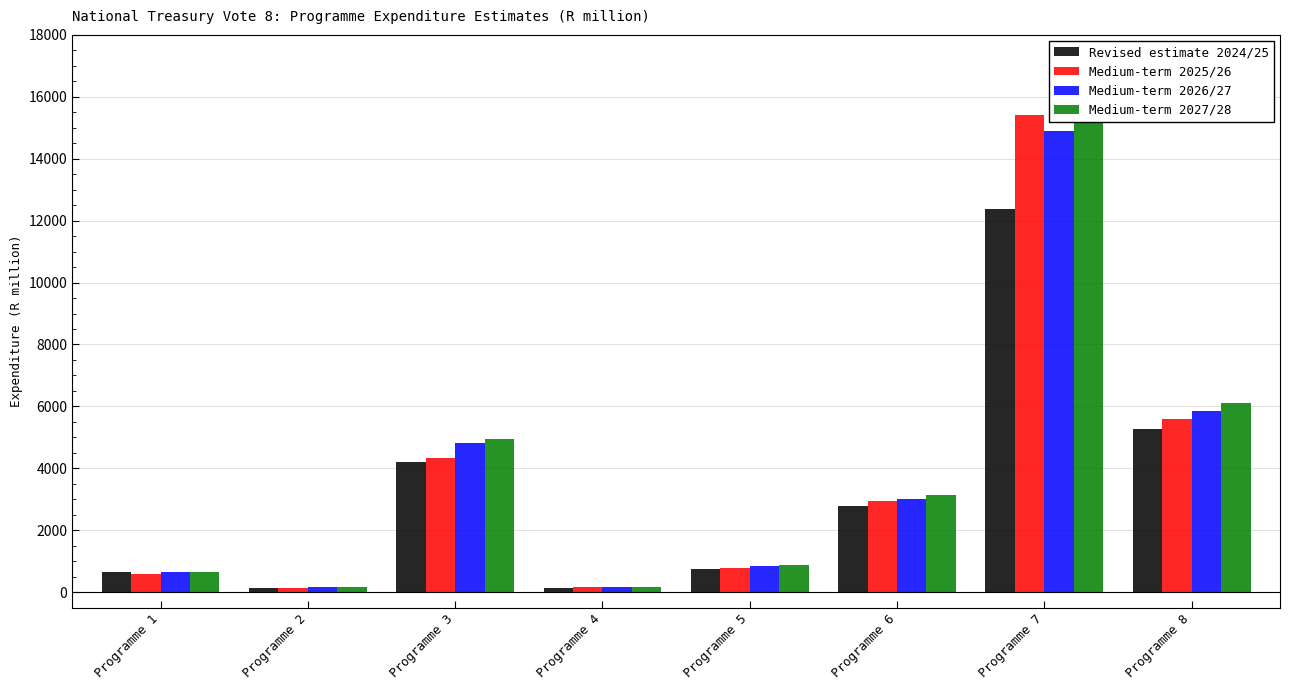

Between Programme 1 and Programme 6, which series saw the biggest shift?

Medium-term 2027/28